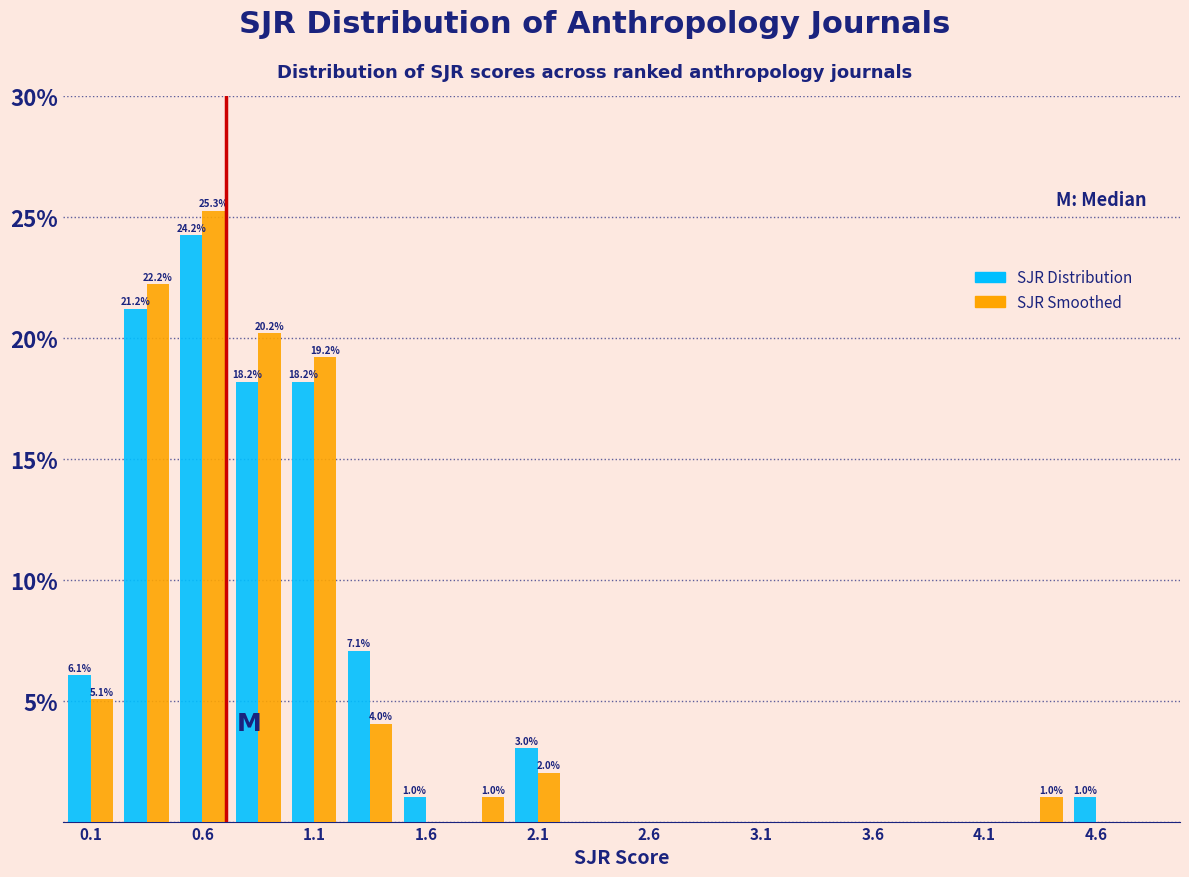

In the SJR Smoothed series, which range on the x-axis has the tallest bar?

0.50 to 0.75